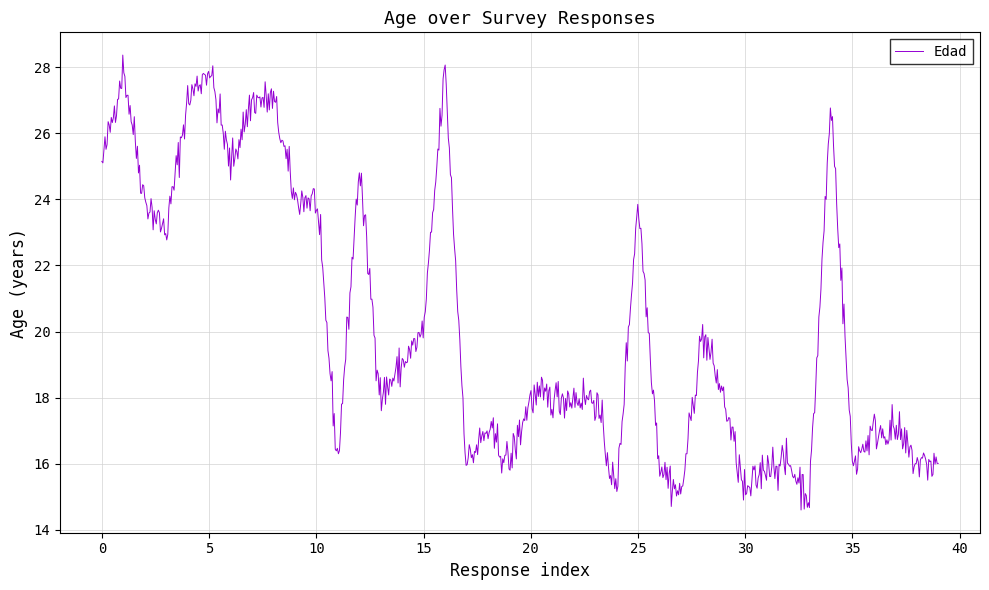

What is the maximum value shown in the chart?

28.4